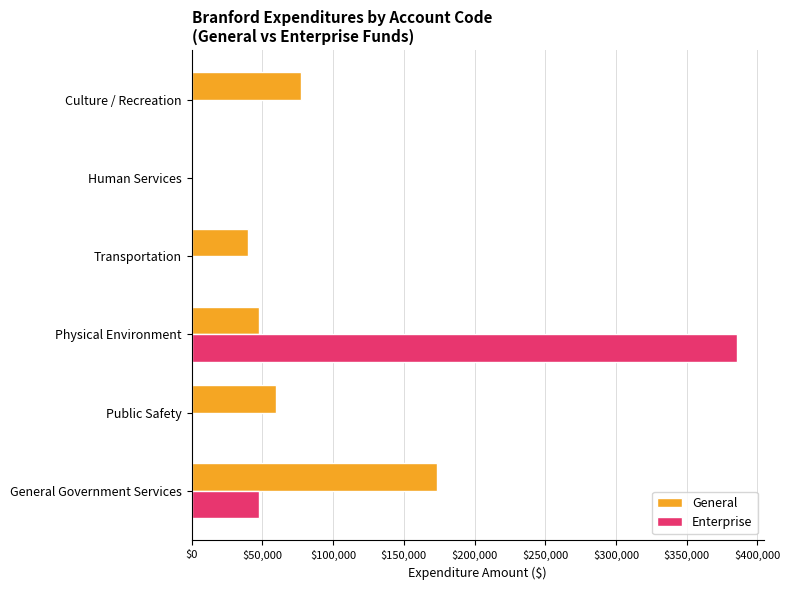

The Enterprise series shows 199146 at Physical Environment. True or false?

False